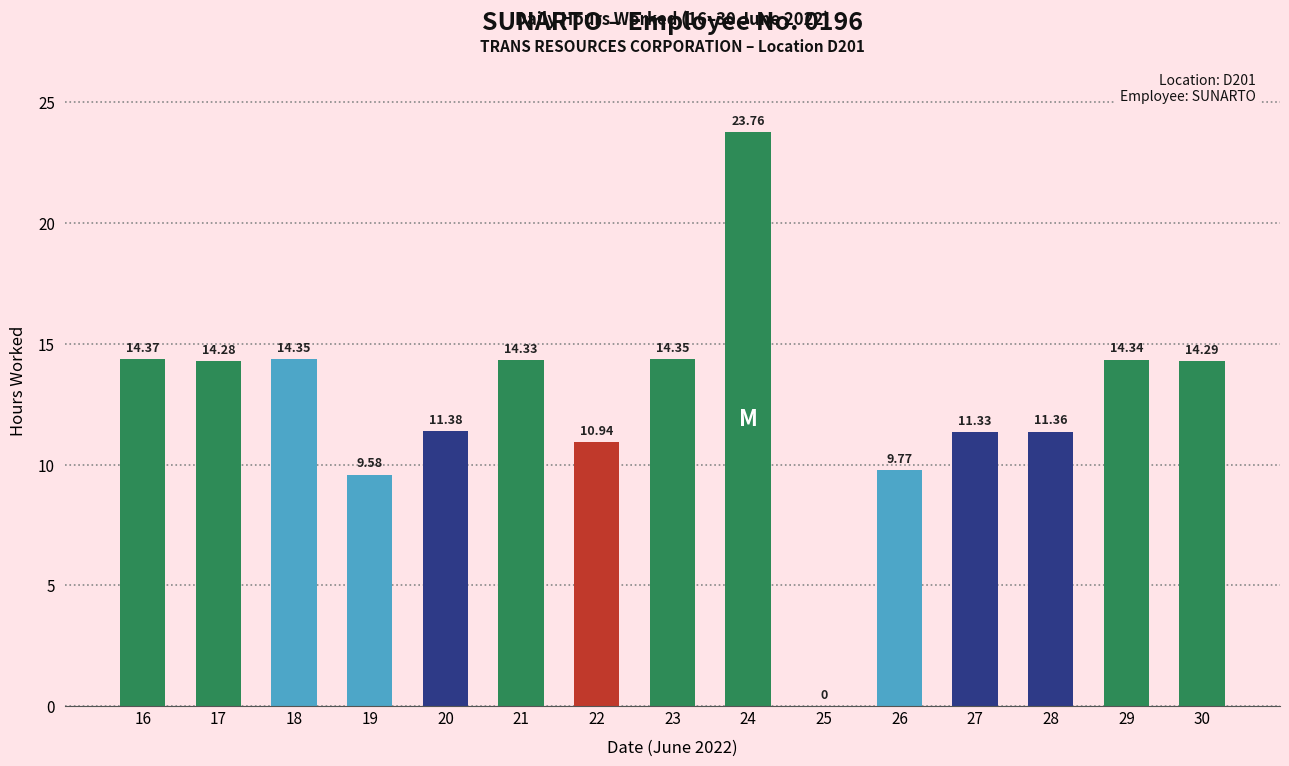

What value does the data have at 17?

14.3